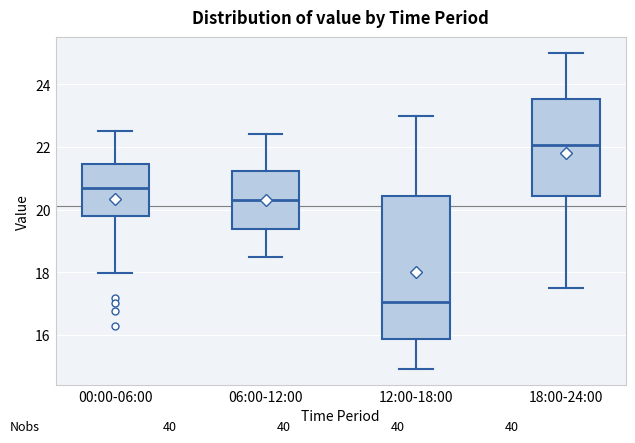

Reading left to right, read every box against the y-axis: the position of its median line, the range the box covers, and the ends of its whiskers. The values are not printed on the chart, so give them approximately, as read against the axis.

00:00-06:00: median 20.6, box 19.8 to 21.4, whiskers 18.0 to 22.6
06:00-12:00: median 20.4, box 19.4 to 21.2, whiskers 18.6 to 22.4
12:00-18:00: median 17.0, box 15.8 to 20.4, whiskers 15.0 to 23.0
18:00-24:00: median 22.0, box 20.4 to 23.6, whiskers 17.6 to 25.0